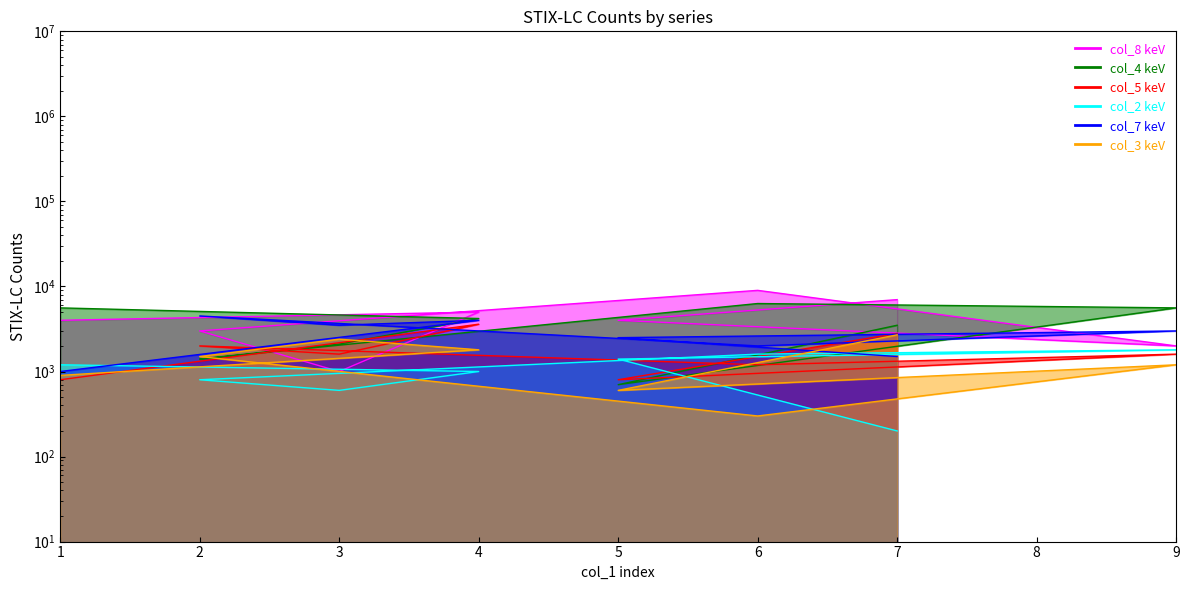

What is the lowest value of the col_4 series?

700